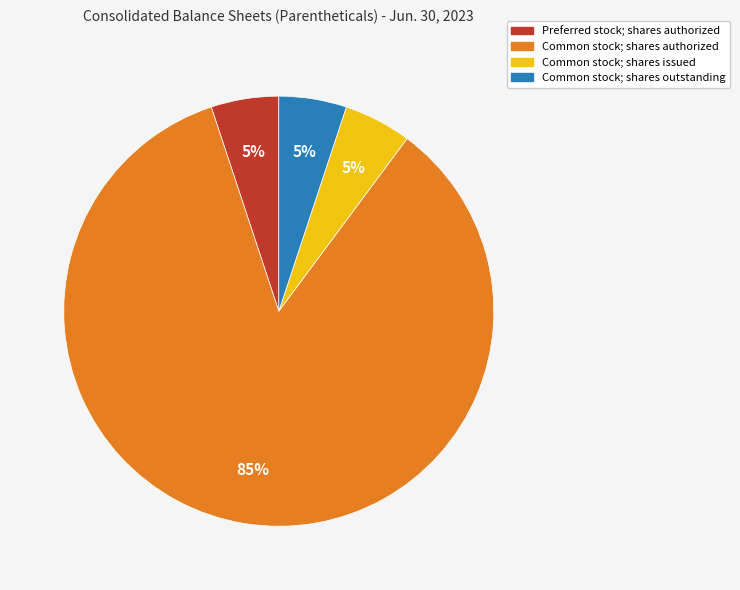

To the nearest percent, what is the difference between the largest and smallest slice percentages?

80%